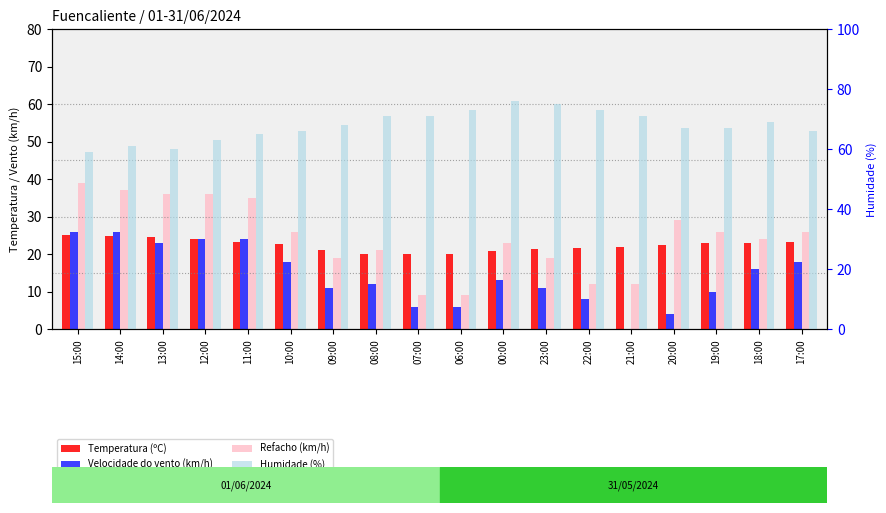

What is the value of the Humidade (%) bar at the 7th from the left?

68.0